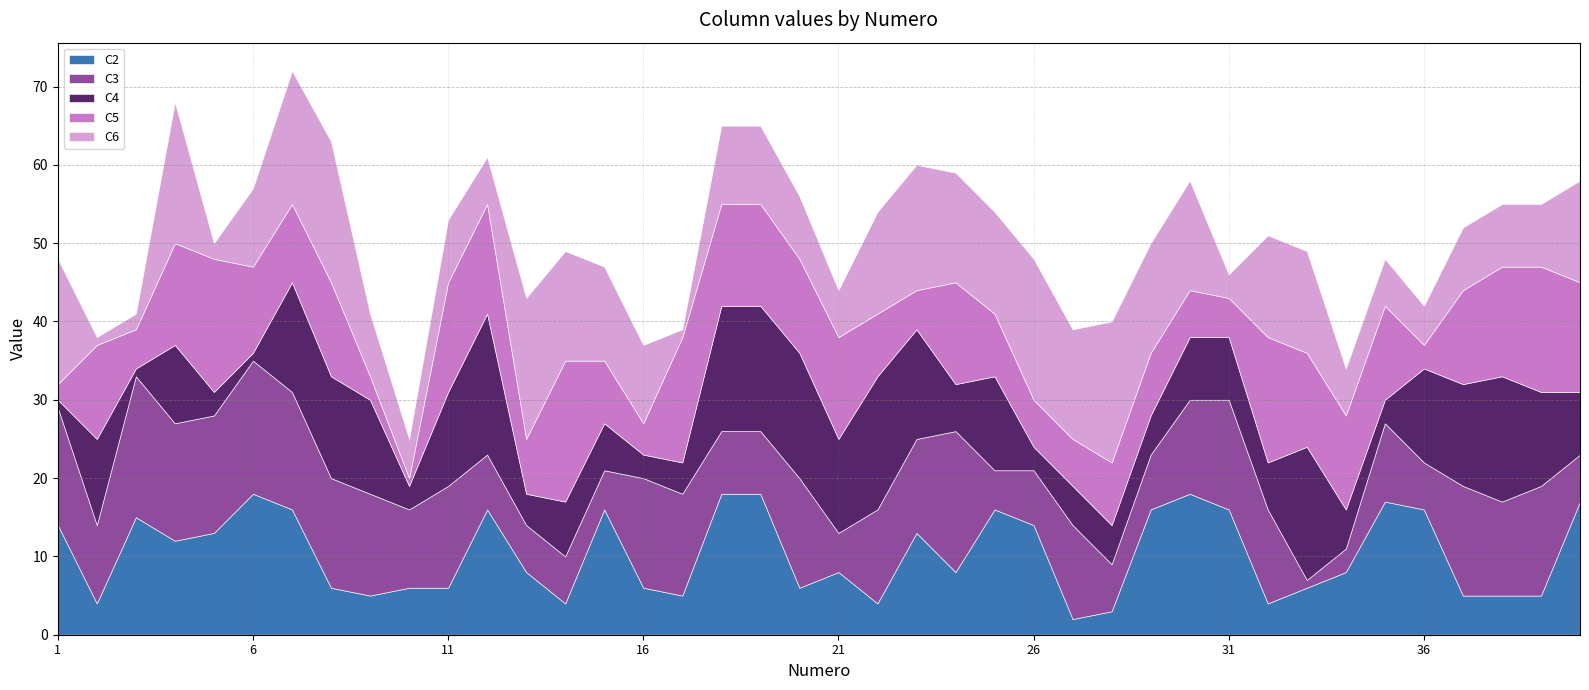

Between 8 and 9, which series saw the biggest shift?

C6